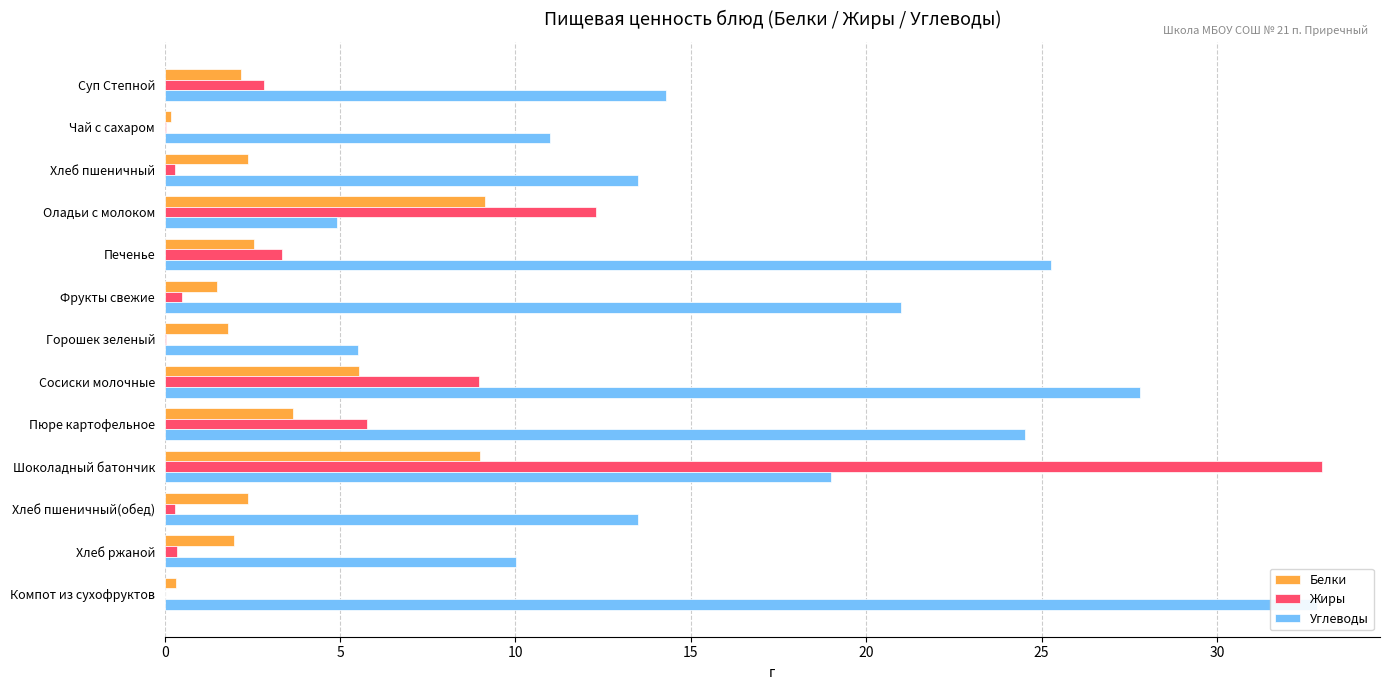

Is the value of Жиры at Горошек зеленый greater than the value of Белки at Хлеб пшеничный?

No